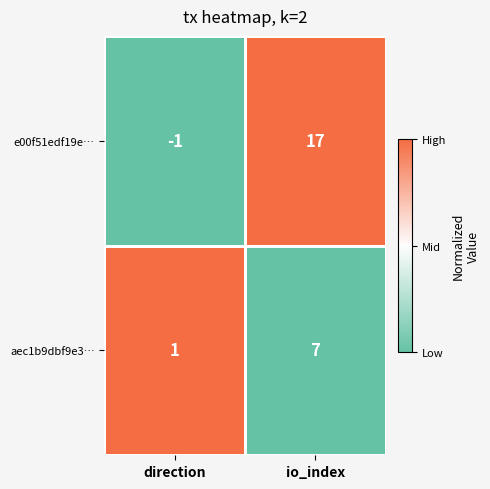

Is the value of e00f51edf19e… at direction greater than the value of aec1b9dbf9e3… at direction?

No